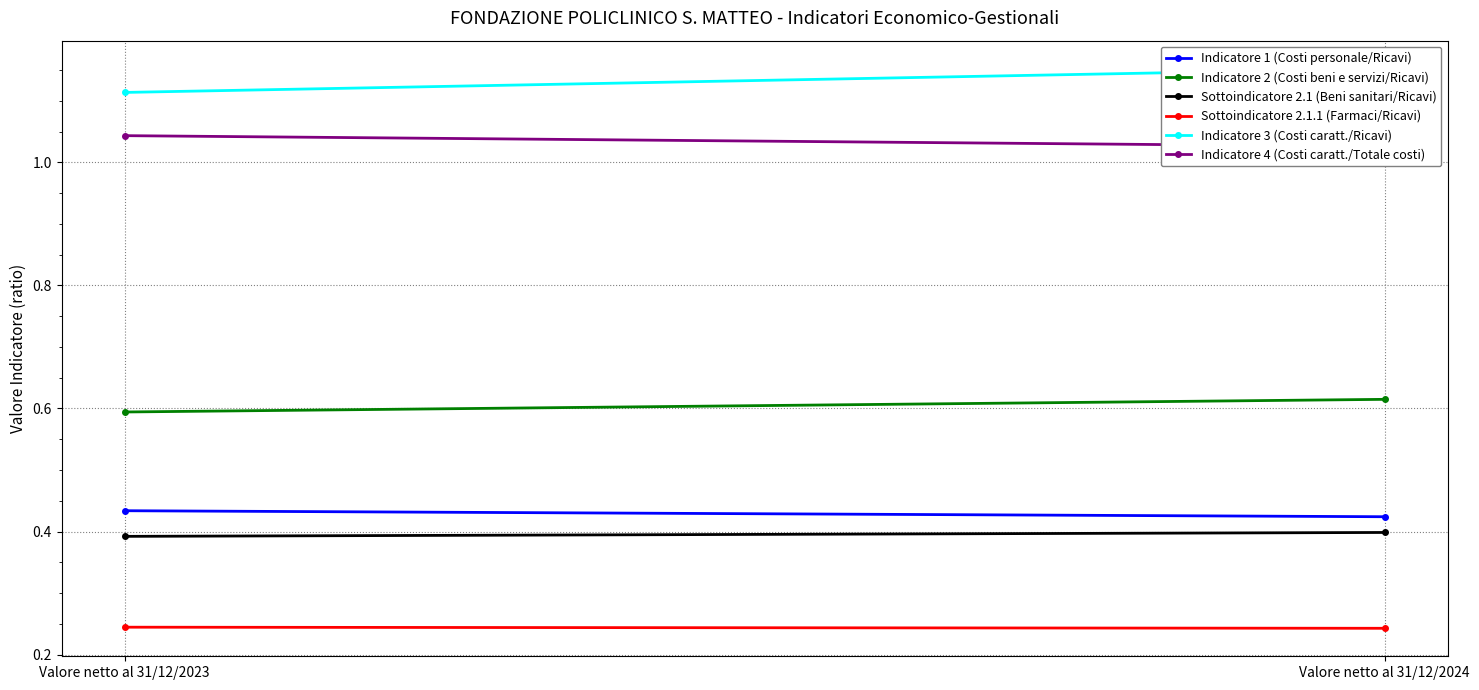

At which label is Sottoindicatore 2.1 (Beni sanitari/Ricavi) closest to 0?

Valore netto al 31/12/2023